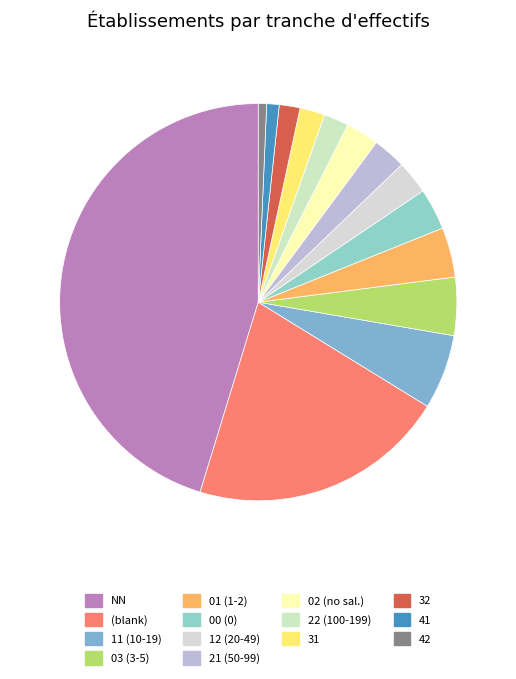

Which slice is the largest?

NN